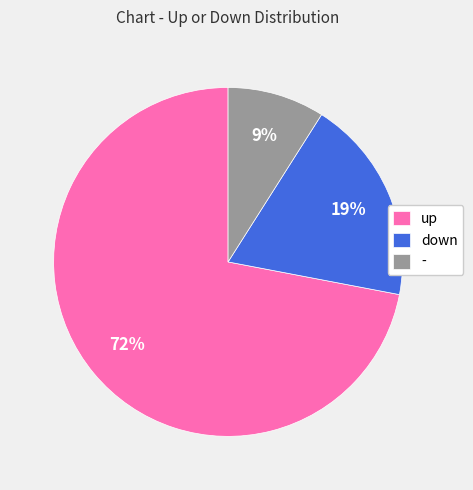

To the nearest percent, what portion does up represent?

72%